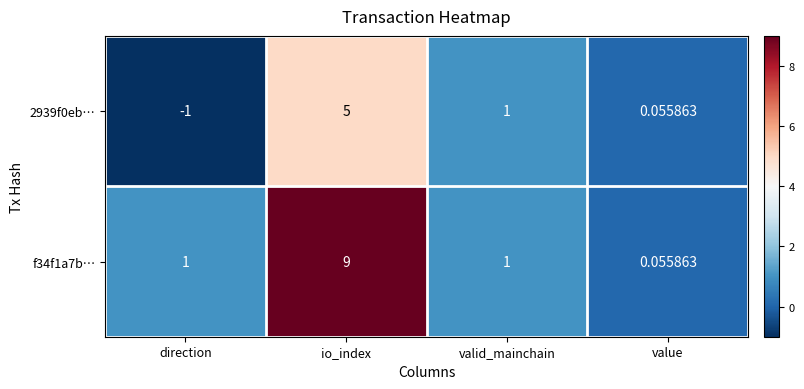

Which label corresponds to the largest value in the chart?

io_index